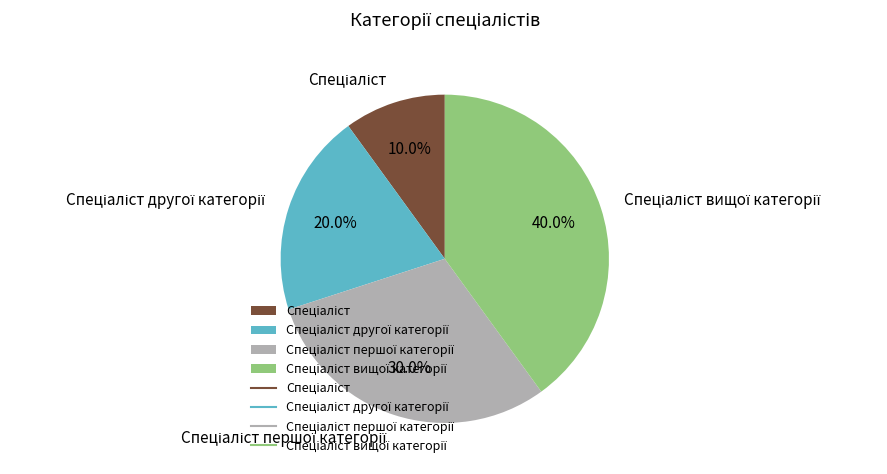

Is there a majority slice in this chart?

No